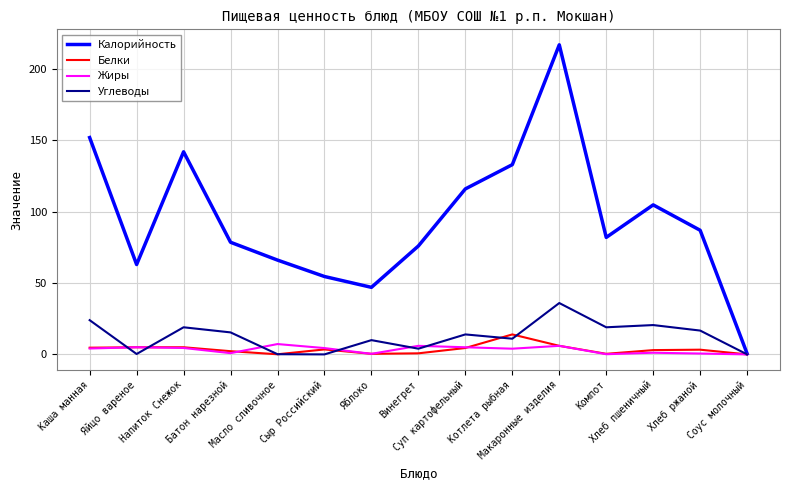

Which series has the largest range (max minus min)?

Калорийность